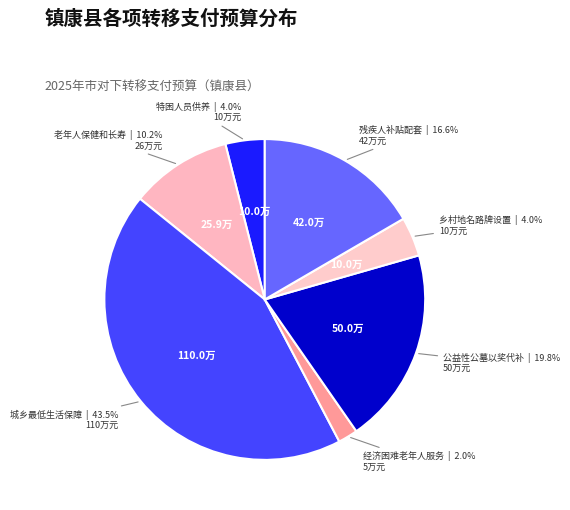

To the nearest percent, what is the difference between the largest and smallest slice percentages?

42%